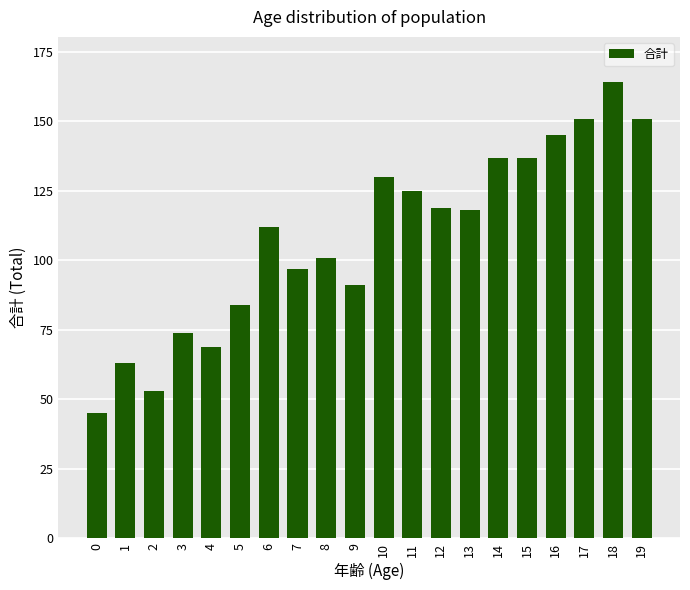

Reading left to right, extract all data points from this chart.

45	63	53	74	69	84	112	97	101	91	130	125	119	118	137	137	145	151	164	151